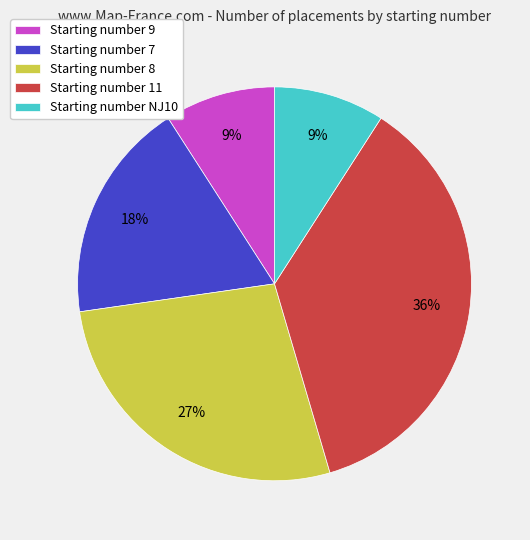

Which category has the biggest portion of the pie?

Starting number 11